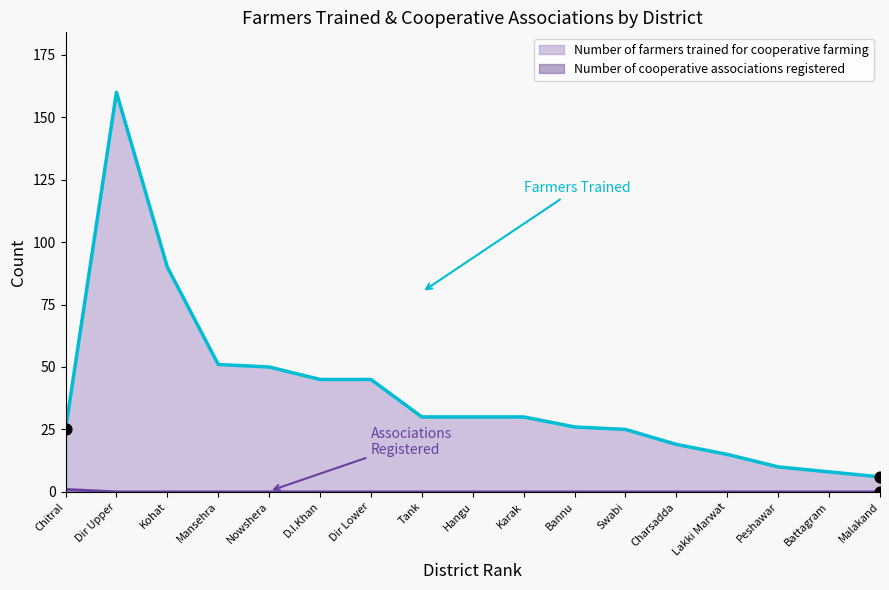

What are all the series names shown in the legend?

Number of farmers trained for cooperative farming, Number of cooperative associations registered